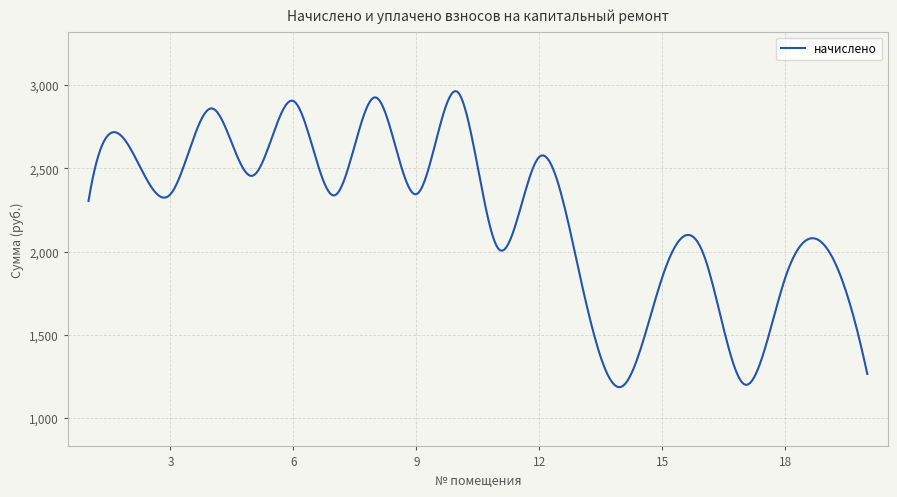

What is the difference between the maximum and minimum values?

1780.2